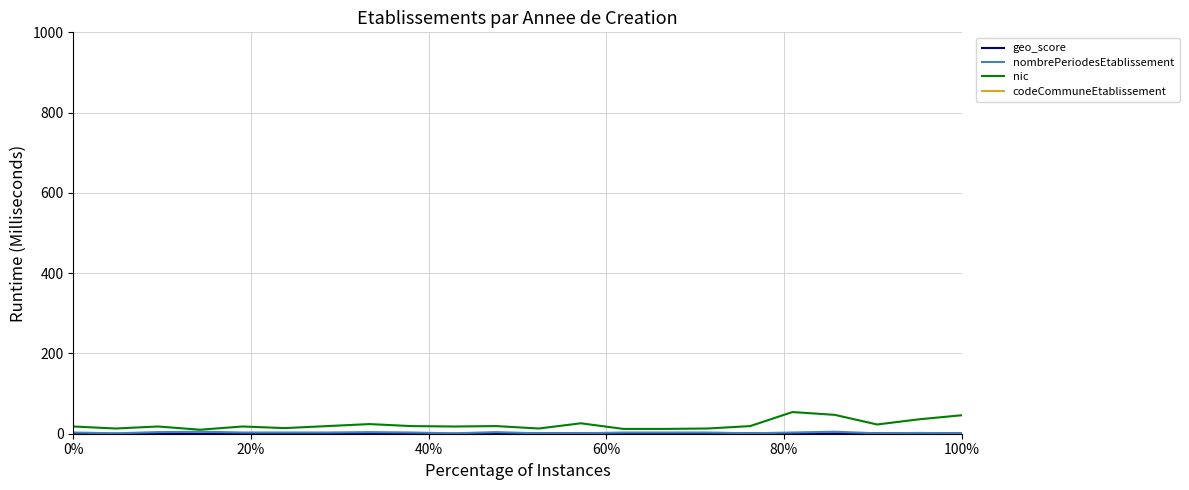

How many lines are shown in the chart?

4